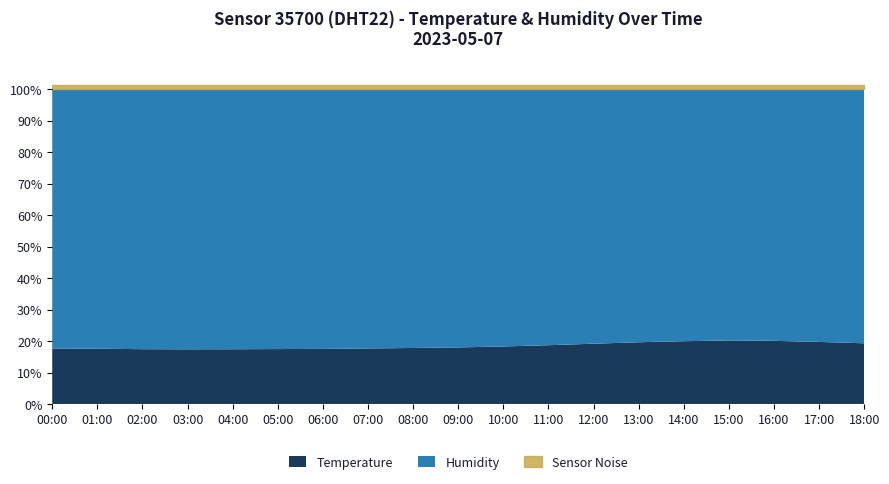

What is the difference between the second highest and minimum values in the Humidity series?

5.2